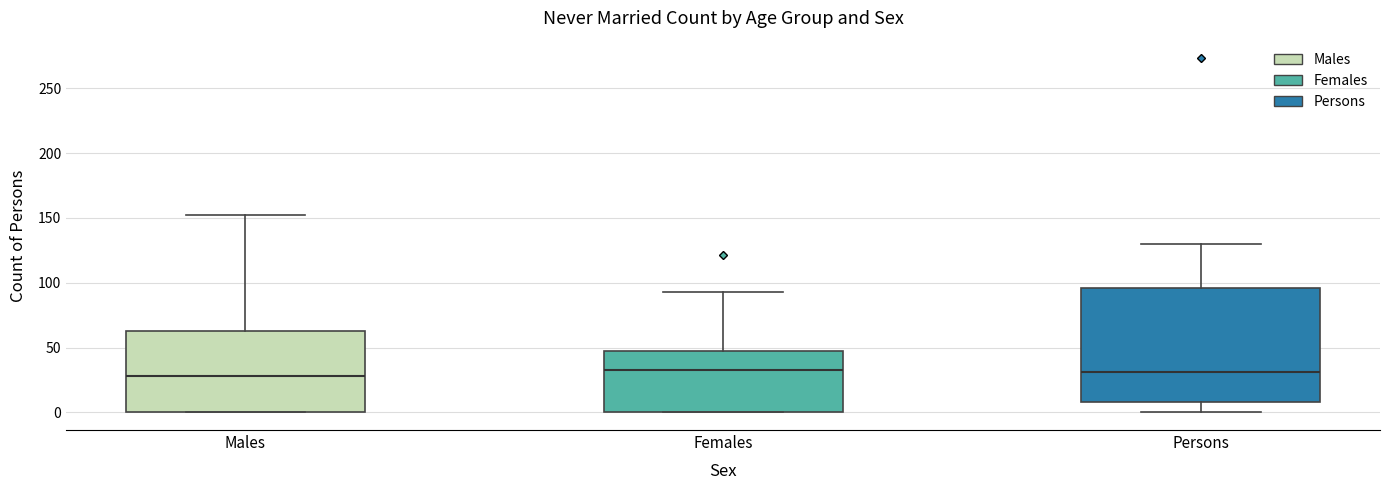

Which box is the tallest, from its lower edge to its upper edge?

Persons